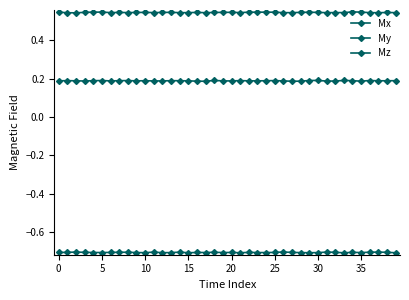

How many categories are shown in the chart?

40